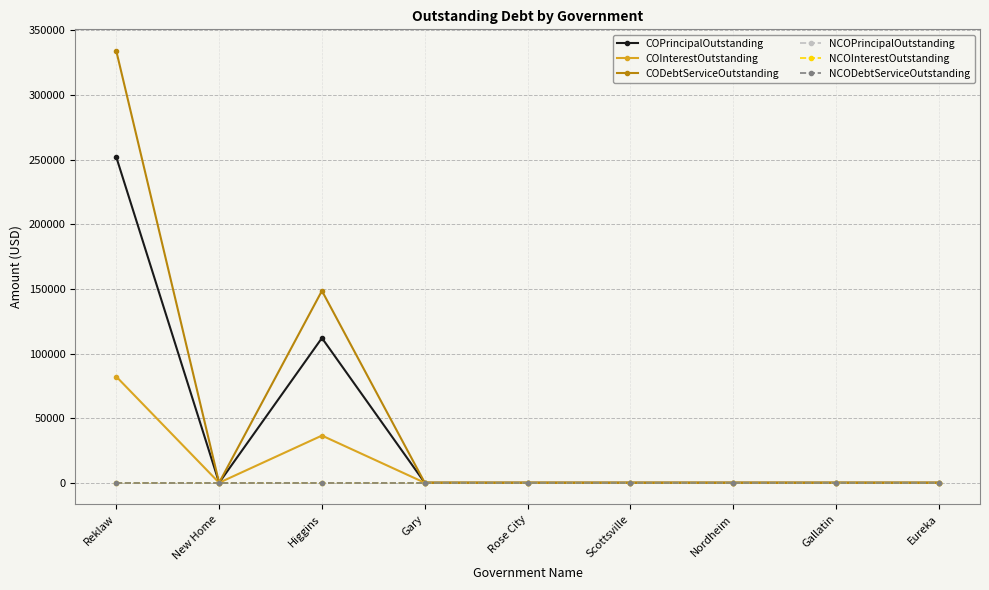

Is the value of NCOPrincipalOutstanding at Nordheim greater than the value of COPrincipalOutstanding at New Home?

No